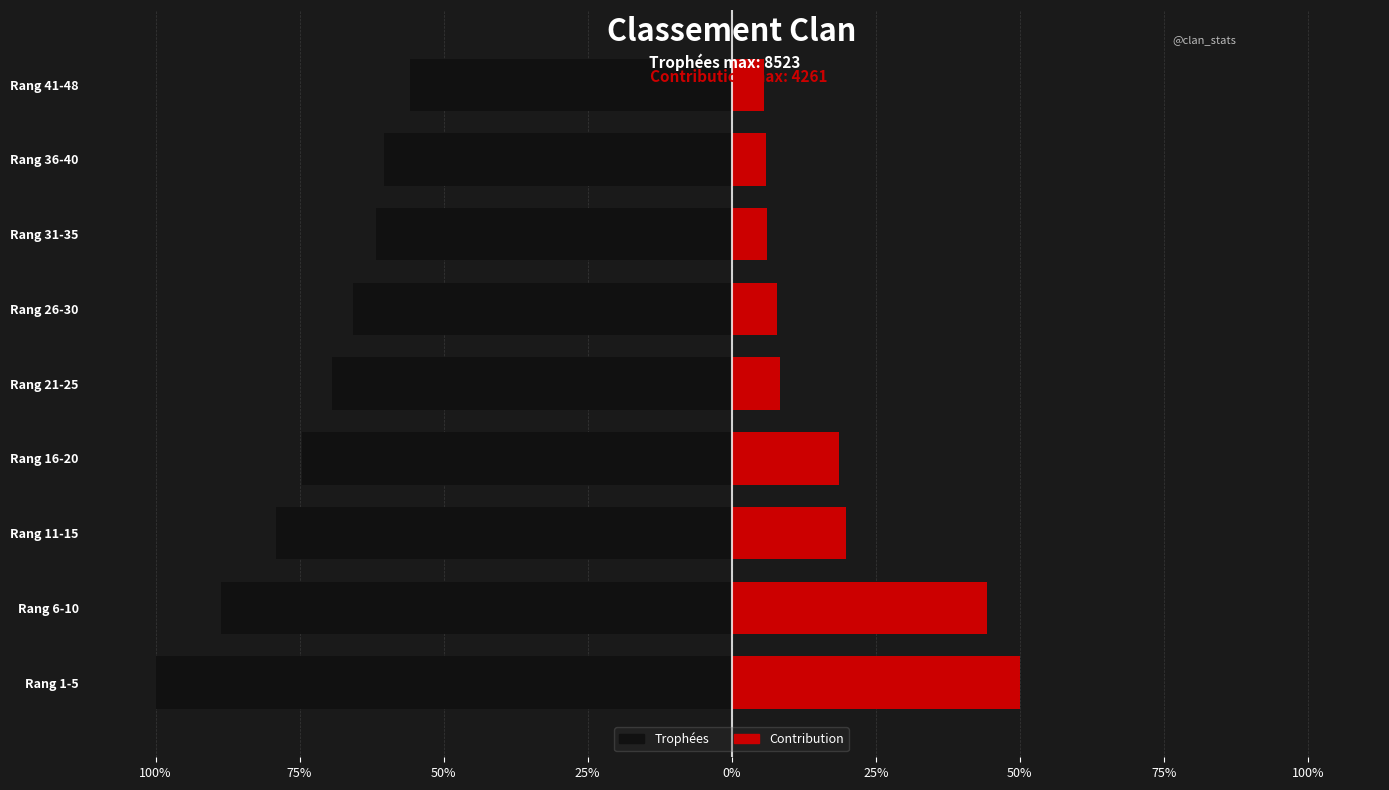

Which series has the widest spread of values?

Contribution